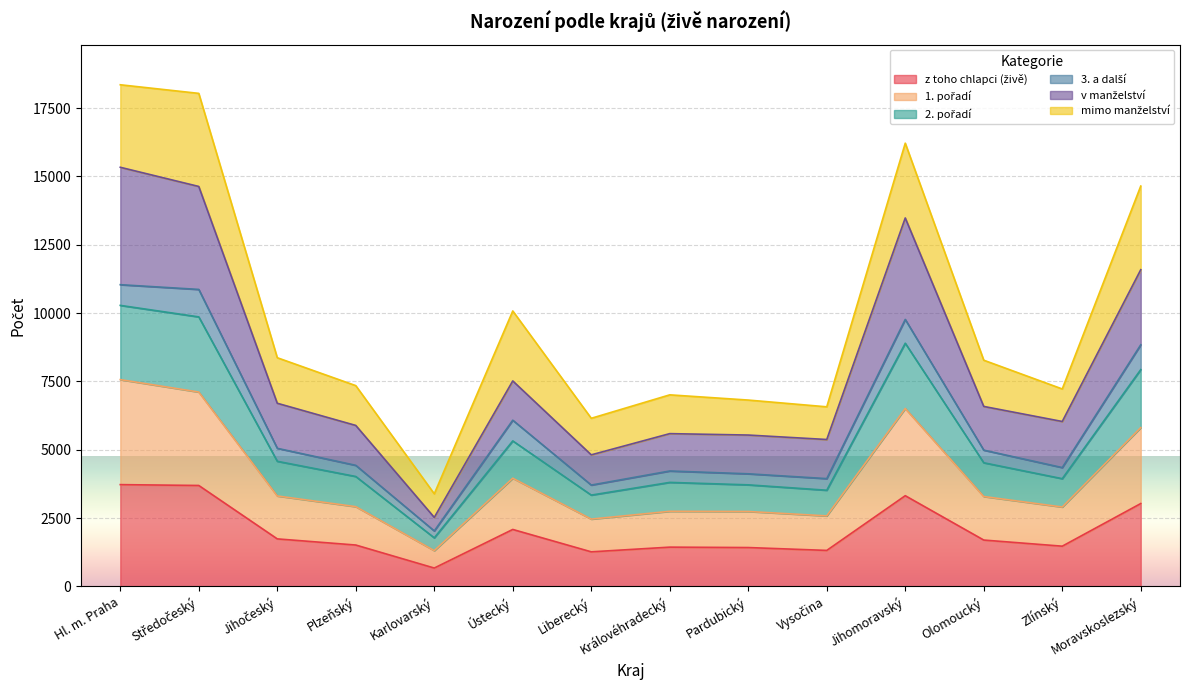

Is the value of 1. pořadí at Pardubický greater than the value of v manželství at Liberecký?

No